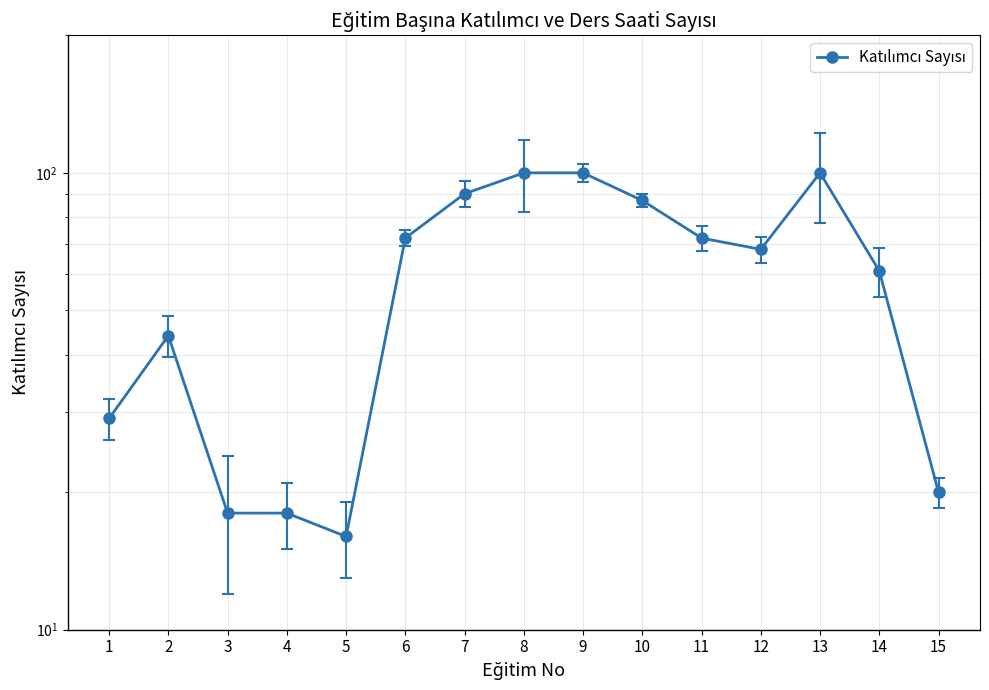

True or false: the data shows 68 at 12.

True